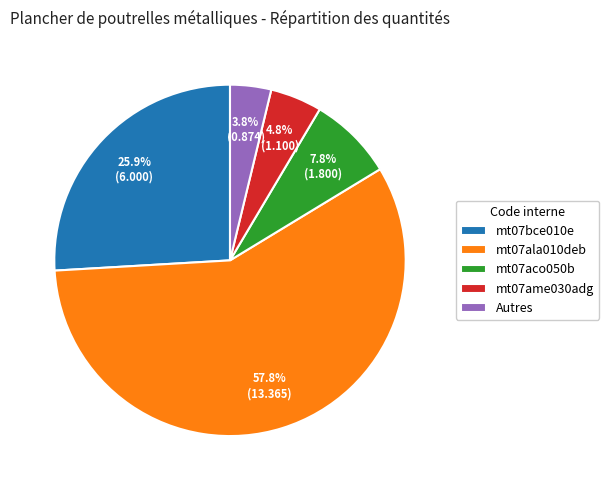

Do mt07aco050b and Autres together represent more than half of the pie?

No